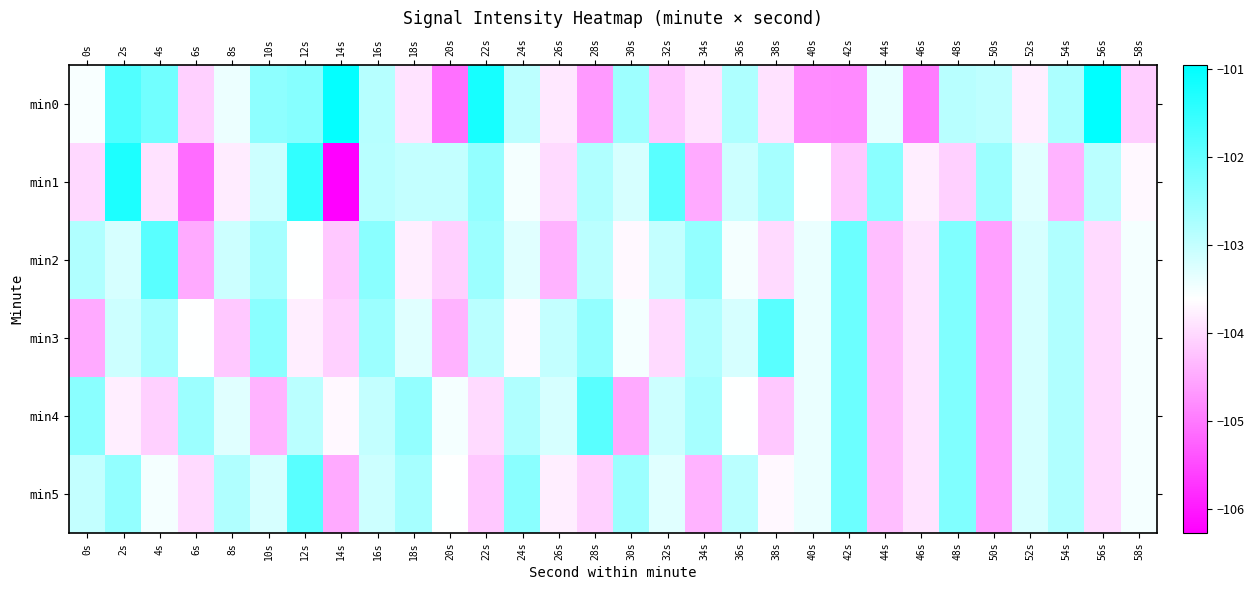

At which category is the sum across all series the highest?

2s